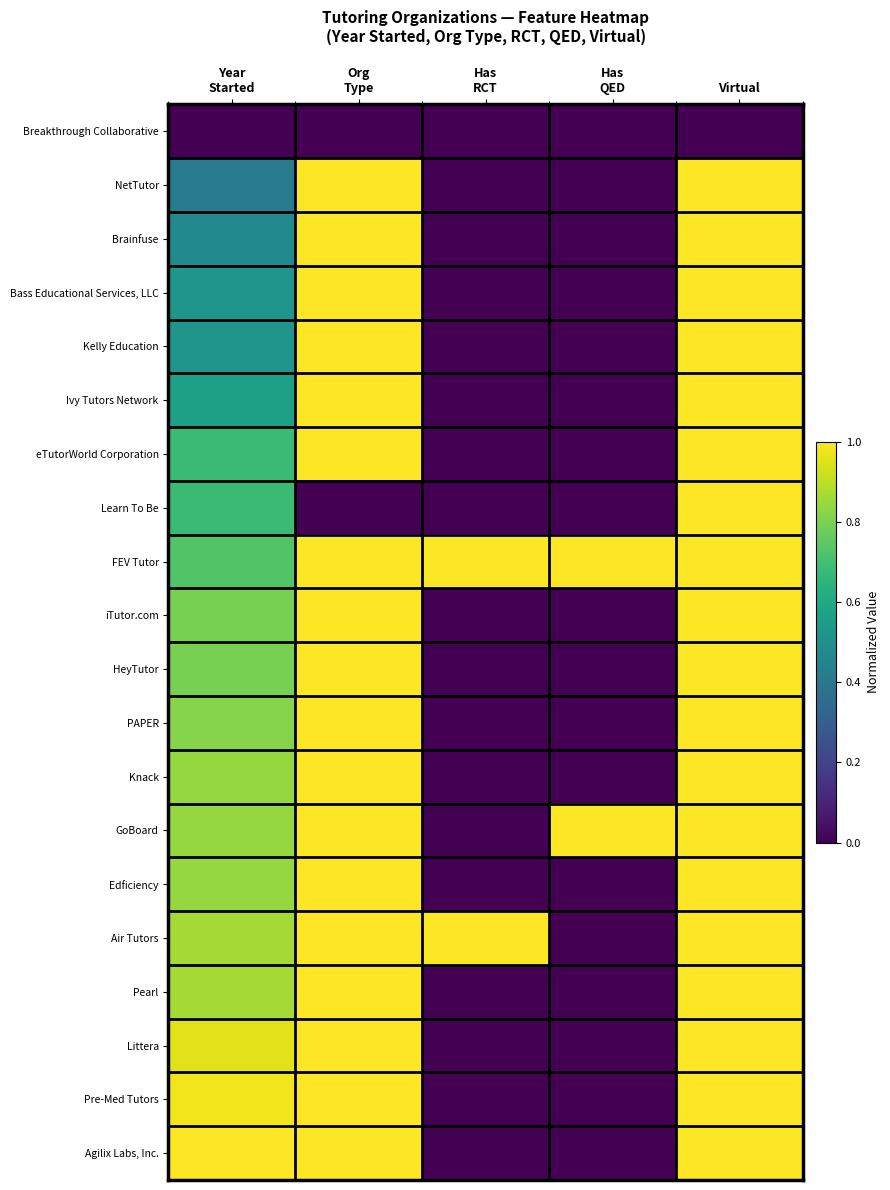

Which series has the largest total across all categories?

FEV Tutor